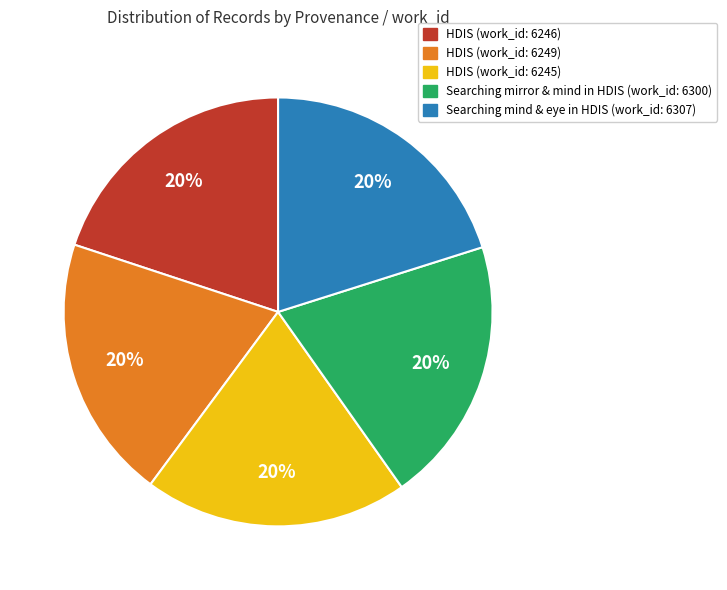

To the nearest percent, what is the average slice percentage?

20%